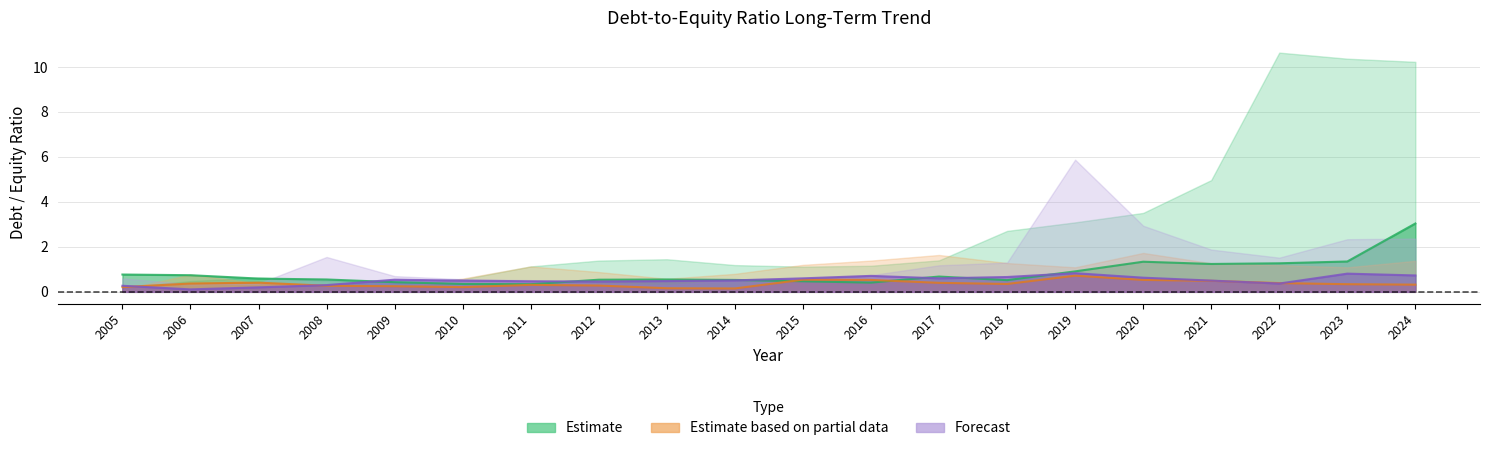

What is the greatest value displayed?

3.0